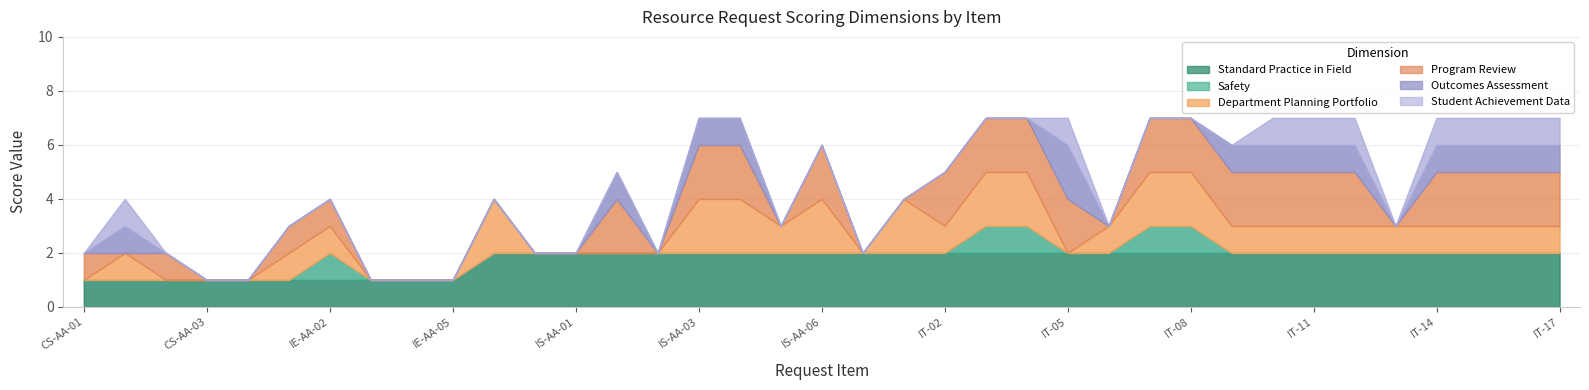

What is the difference between the highest and lowest values at IS-AA-05?

2